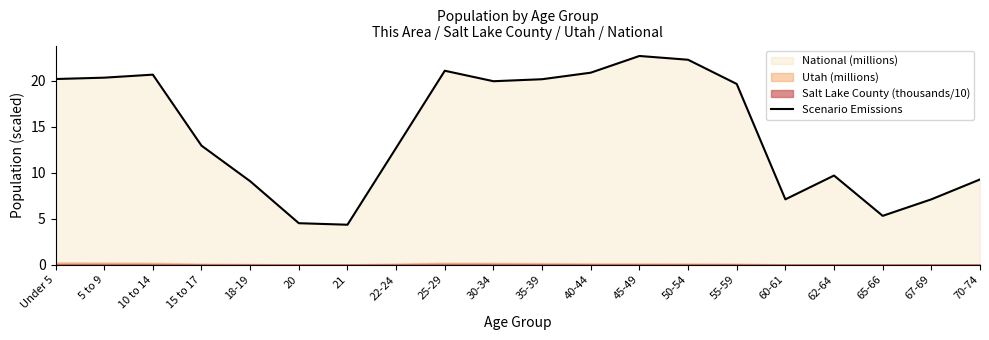

What is the average value?

14.5